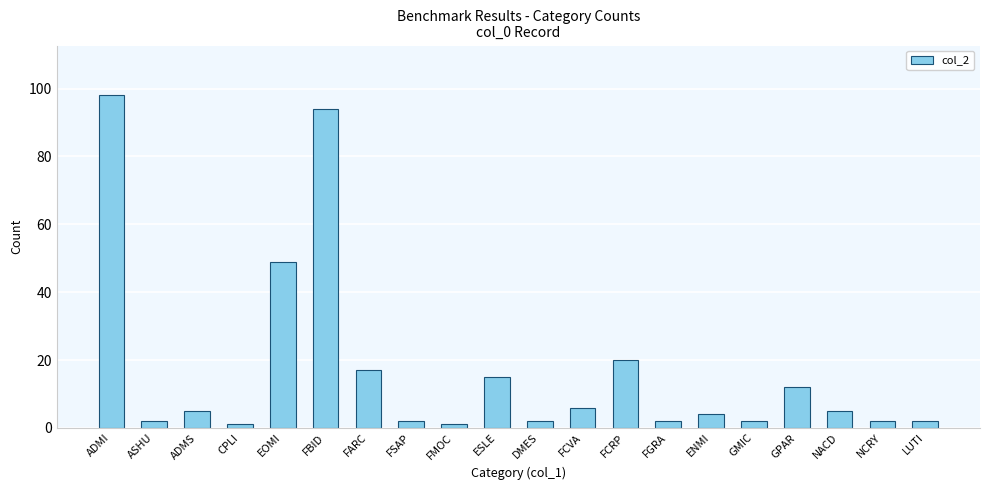

True or false: the data shows 176 at ADMI.

False